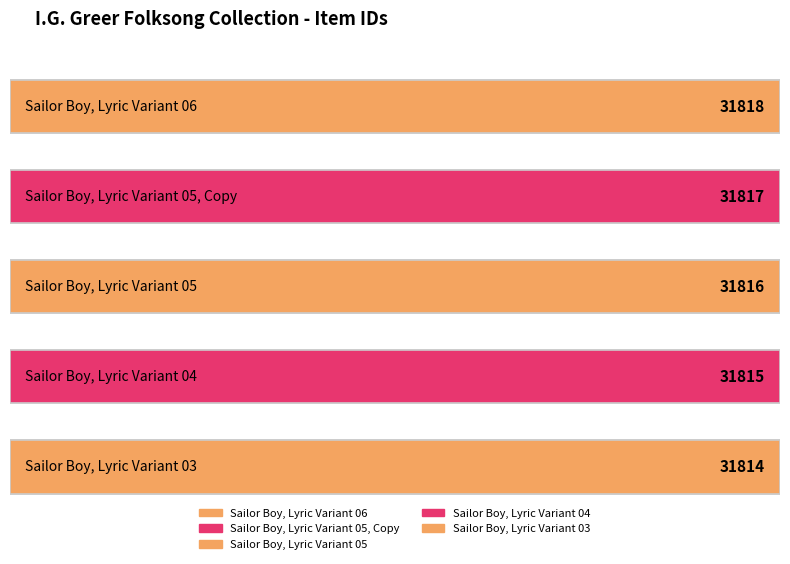

What is the sum of all values?

159080